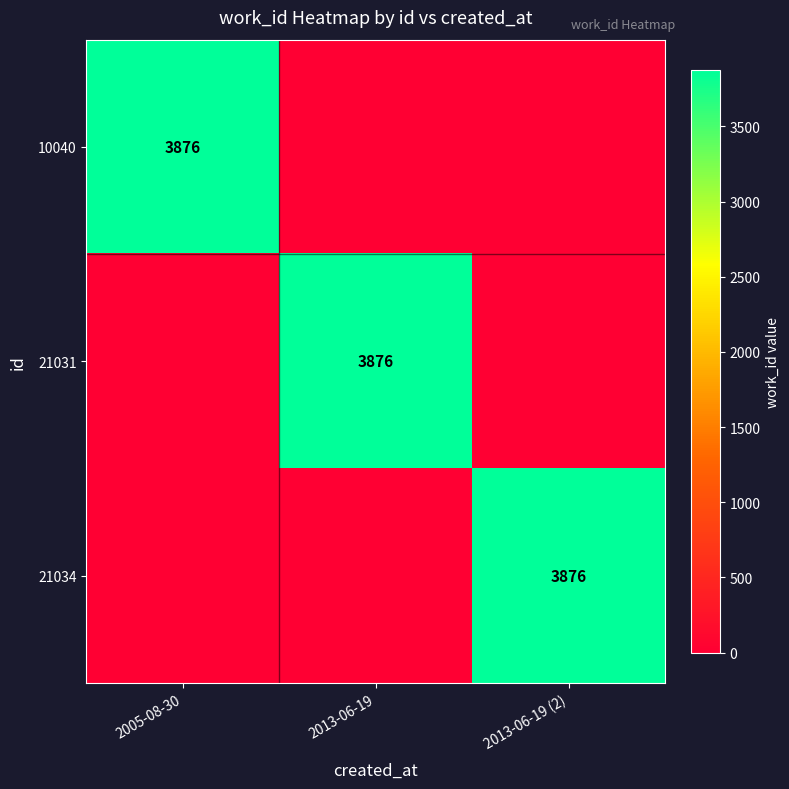

True or false: 21034 has a value of 2104 at 2013-06-19 (2).

False